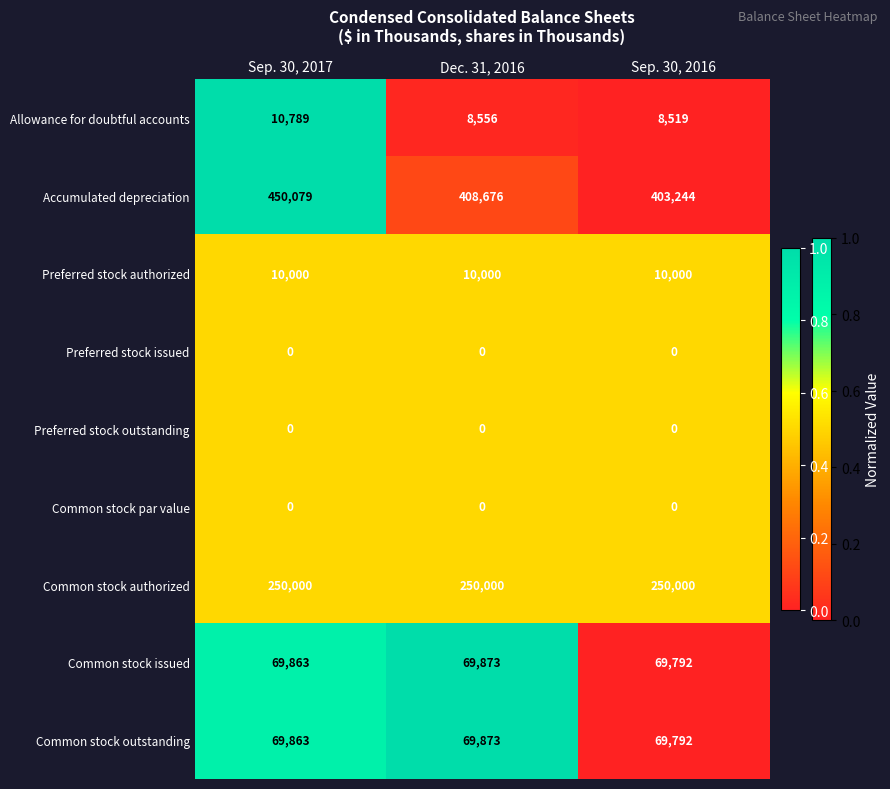

Count the number of data series in this chart.

9